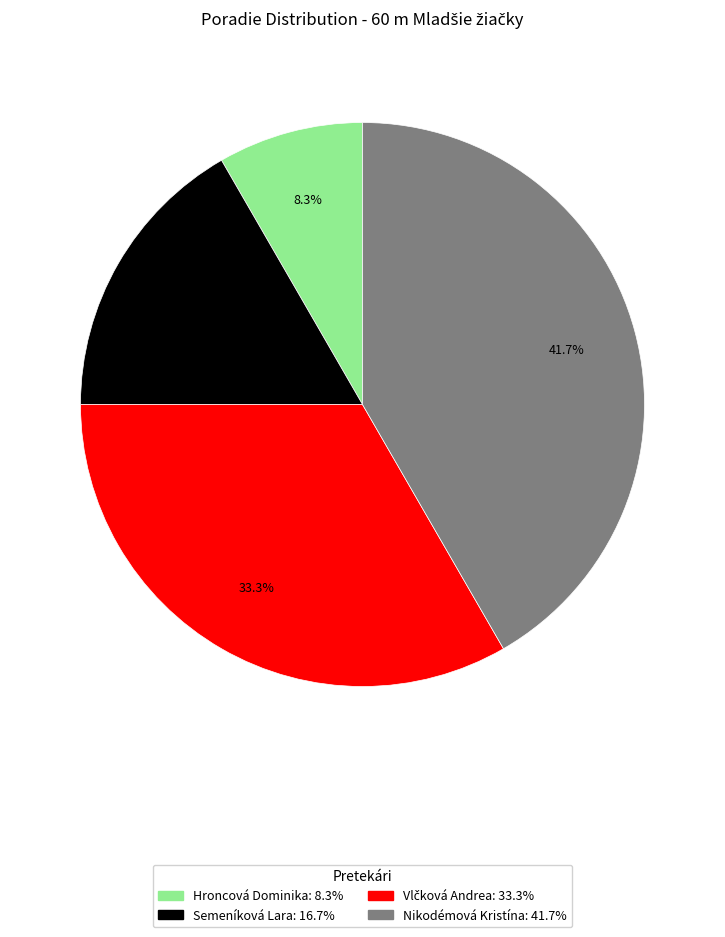

What percentage is NOT represented by Nikodémová Kristína?

58.3%